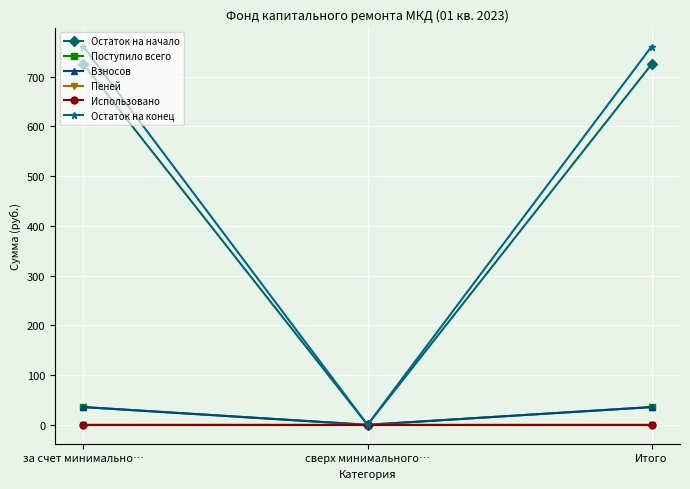

Is the value of Поступило всего at Итого greater than the value of Остаток на начало at сверх минимального…?

Yes